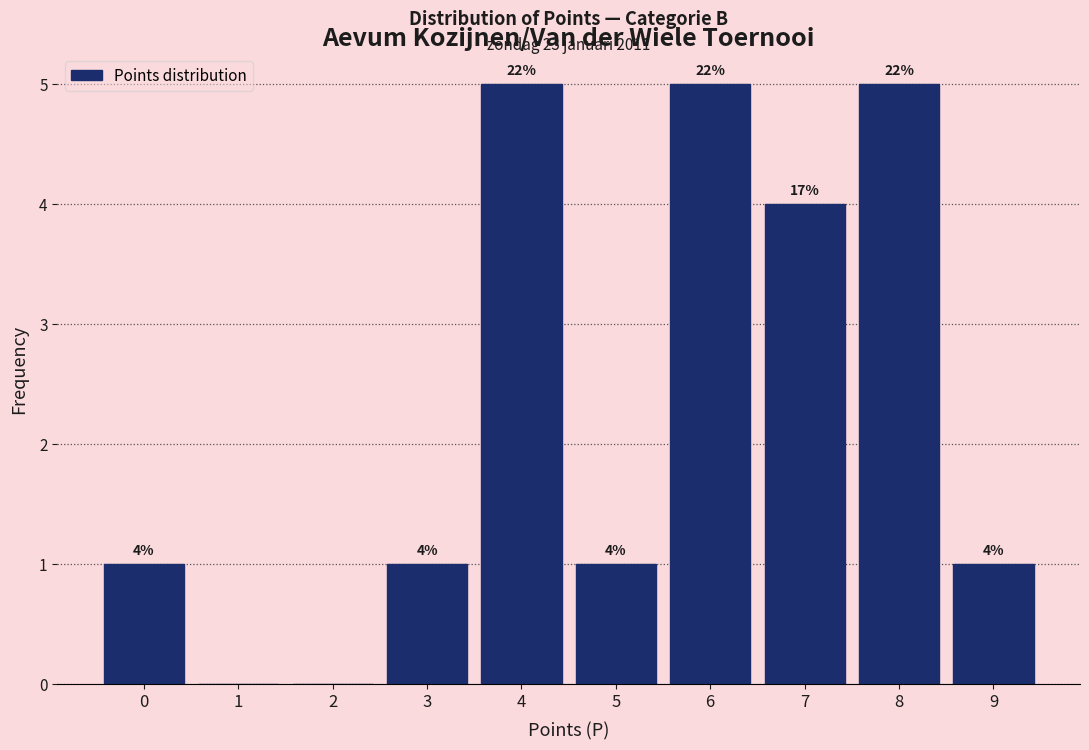

Reading left to right, what are all the values shown in this chart?

0=1	1=0	2=0	3=1	4=5	5=1	6=5	7=4	8=5	9=1